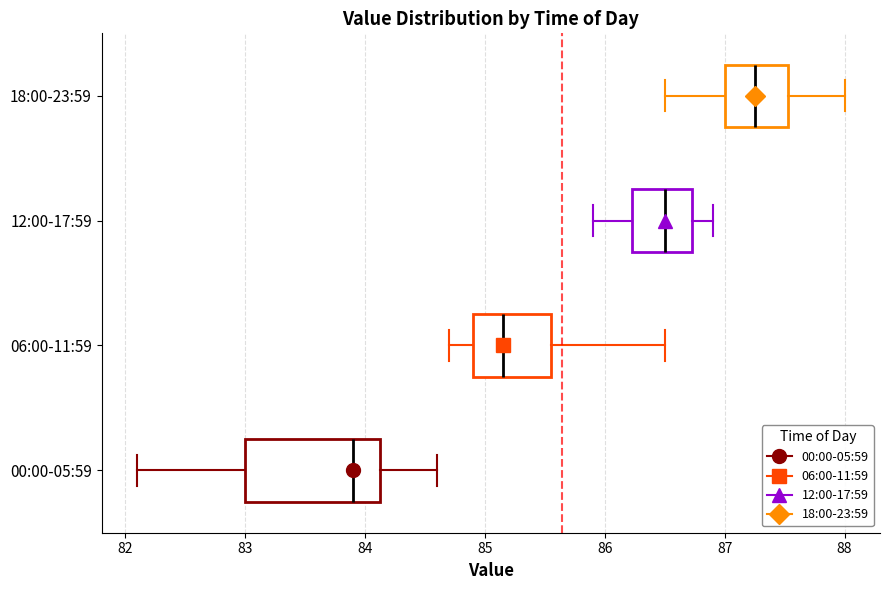

Reading bottom to top, transcribe this box plot: for each box, give where its median line is, the range the box spans, and where its two whiskers end, as read against the x-axis. The values are not printed on the chart, so give them approximately, as read against the axis.

00:00-05:59: median 83.9, box 83.0 to 84.1, whiskers 82.1 to 84.6
06:00-11:59: median 85.2, box 84.9 to 85.6, whiskers 84.7 to 86.5
12:00-17:59: median 86.5, box 86.2 to 86.7, whiskers 85.9 to 86.9
18:00-23:59: median 87.3, box 87.0 to 87.5, whiskers 86.5 to 88.0